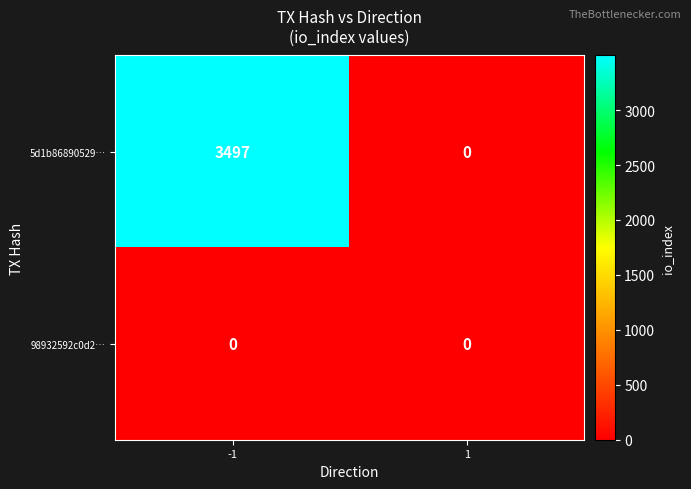

At how many categories does at least one series exceed 1817?

1